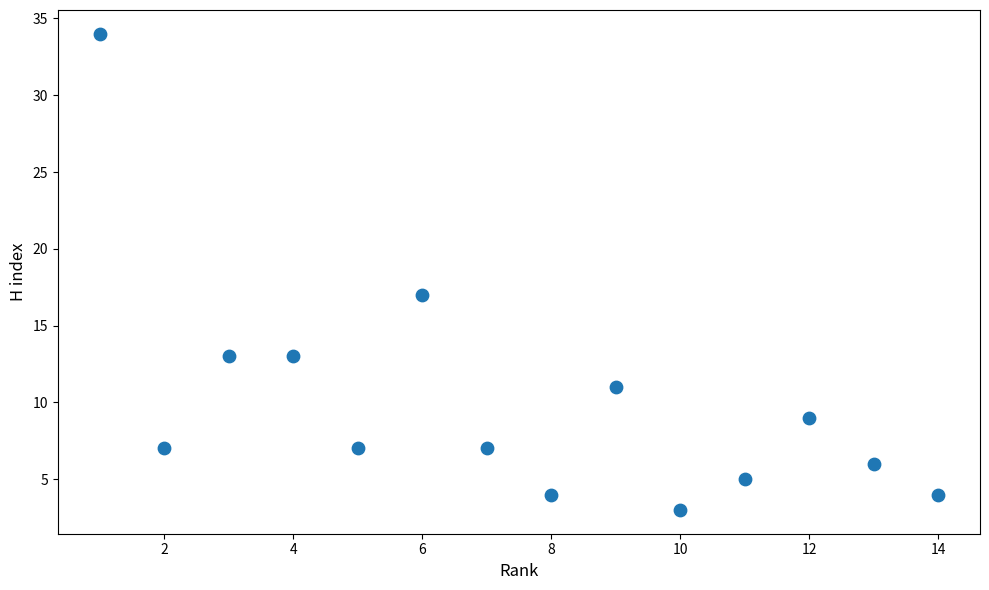

What is the range of Y values (max minus min)?

31